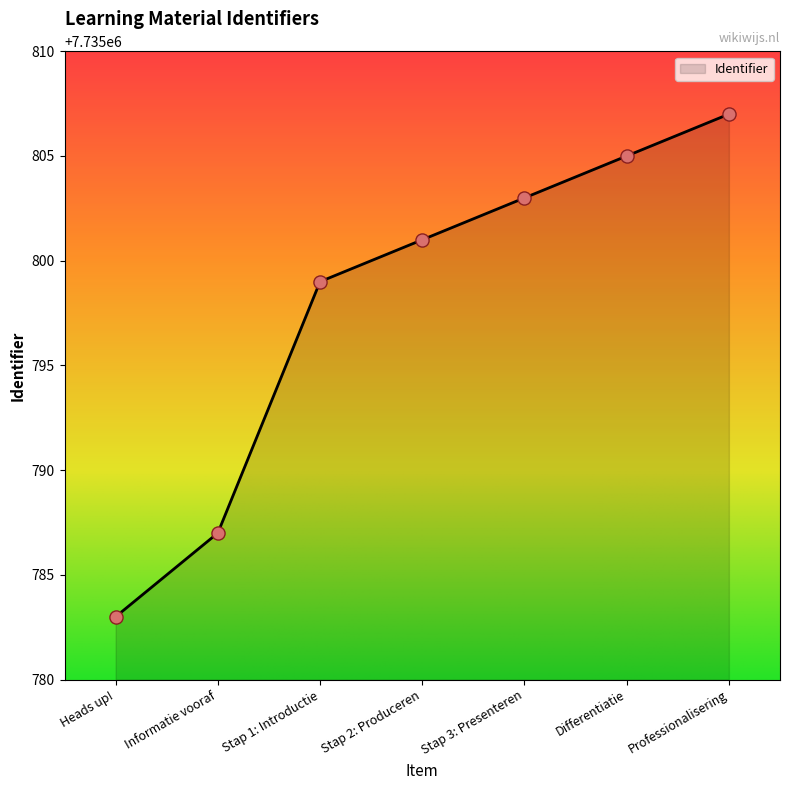

Which has a higher value, Informatie vooraf or Differentiatie?

Differentiatie